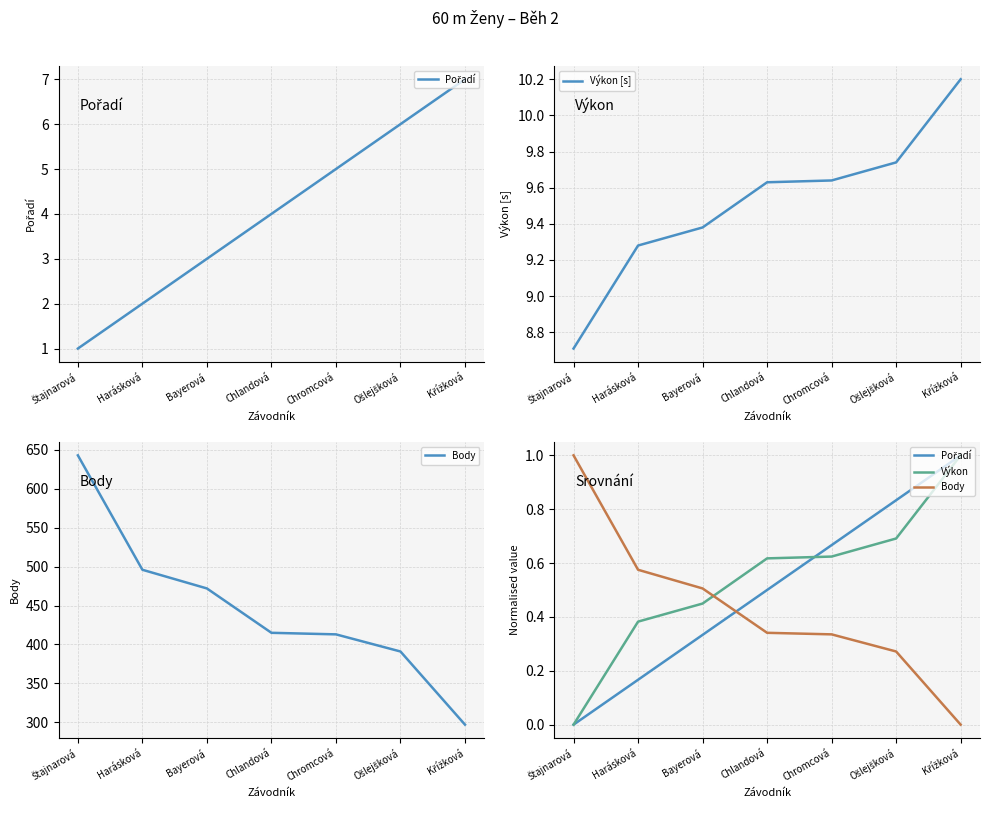

What is the label of the 1st point from the right?

Křížková